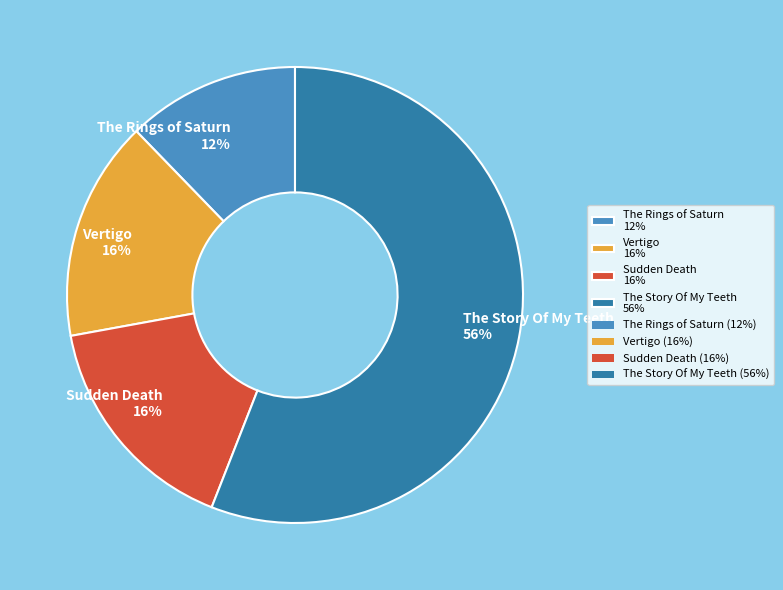

How many slices are in this pie chart?

4